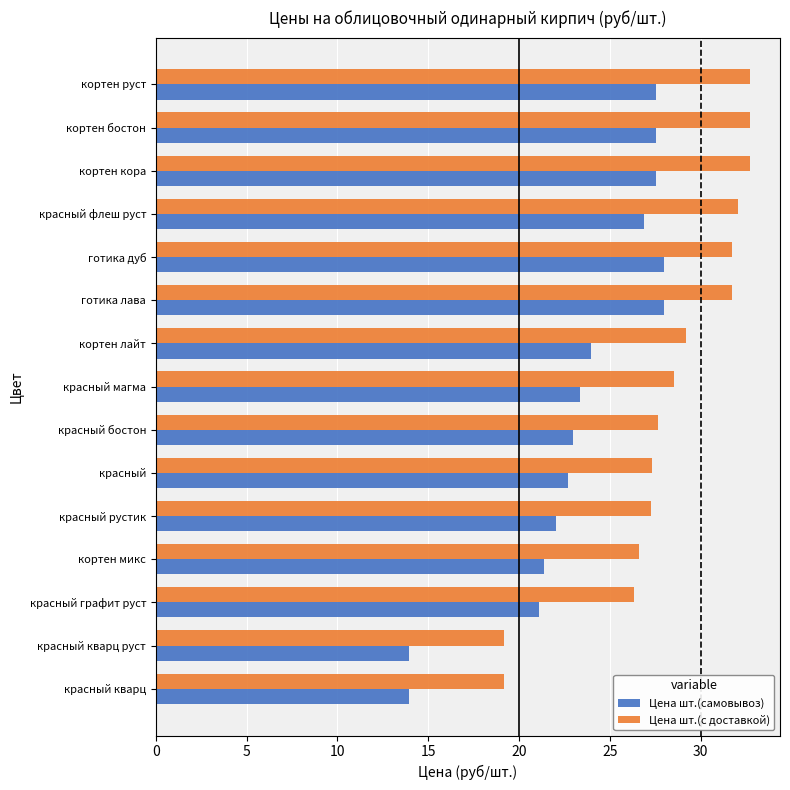

At which label is Цена шт.(с доставкой) closest to 25?

красный графит руст